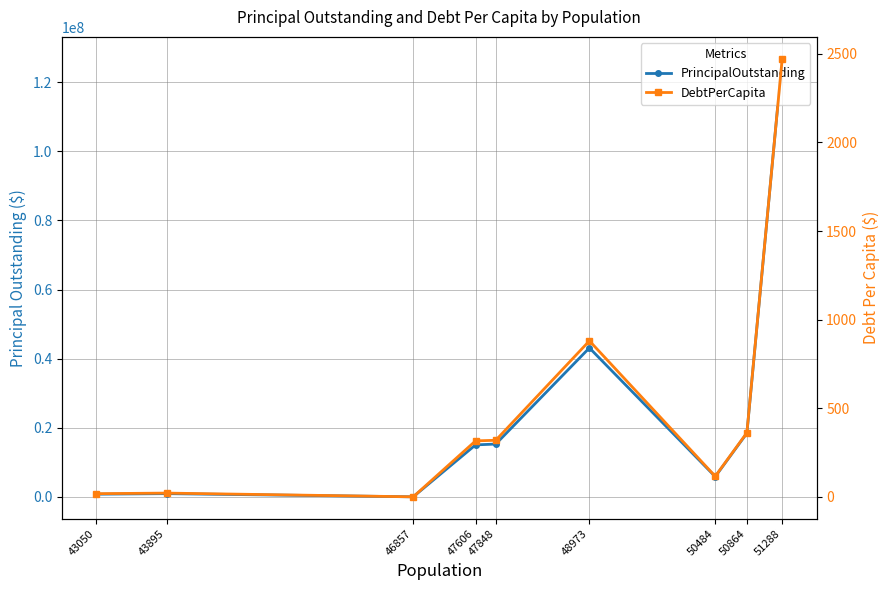

What is the difference between the maximum and minimum values in the PrincipalOutstanding series?

126805000.0